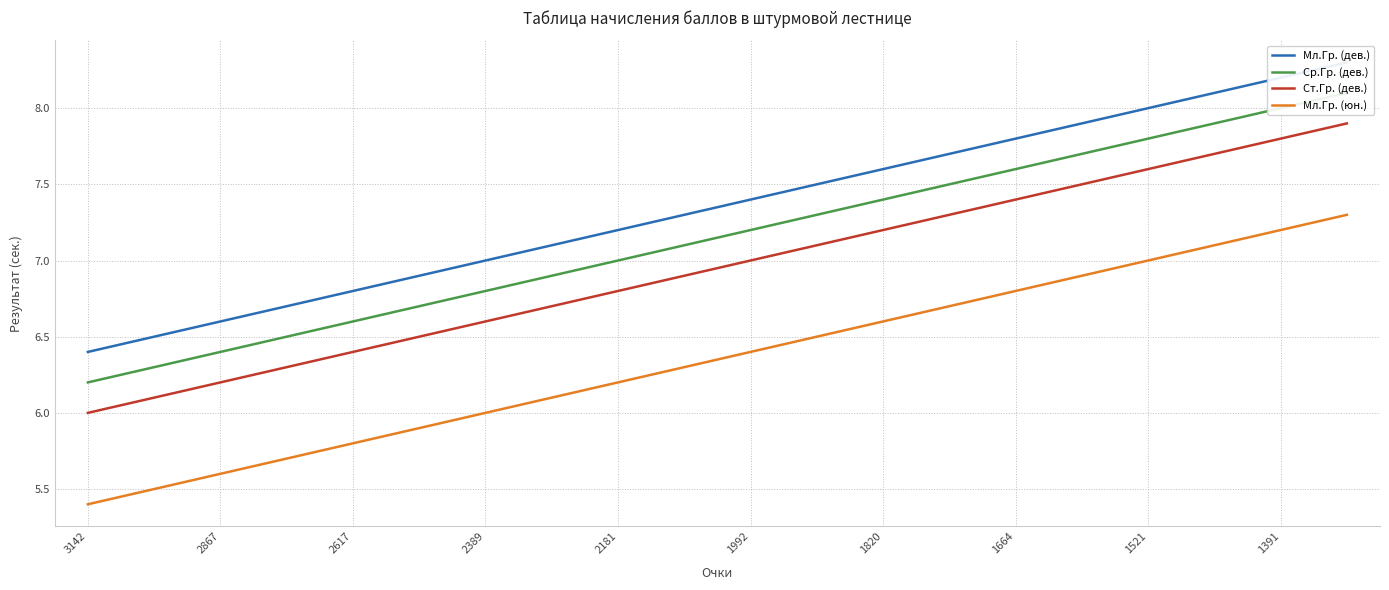

At which label does Ст.Гр. (дев.) reach its minimum?

3142